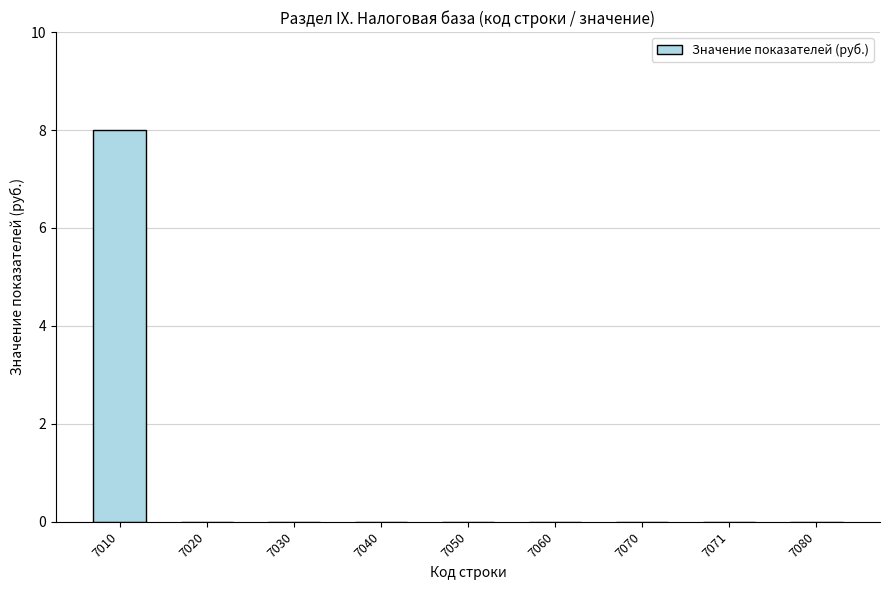

What is the maximum value shown in the chart?

8